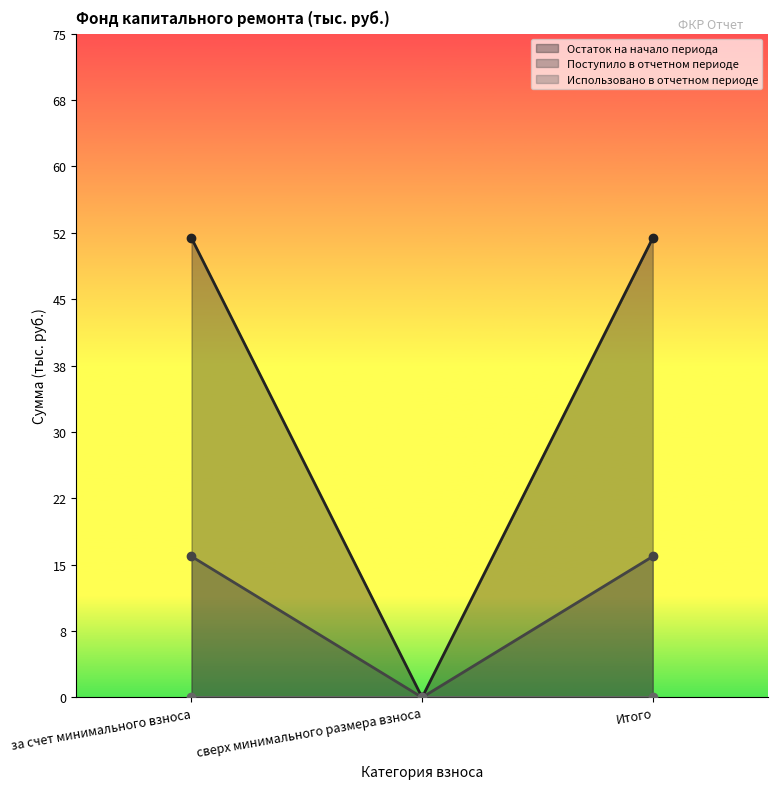

At which label is Остаток на начало периода closest to 25?

сверх минимального размера взноса